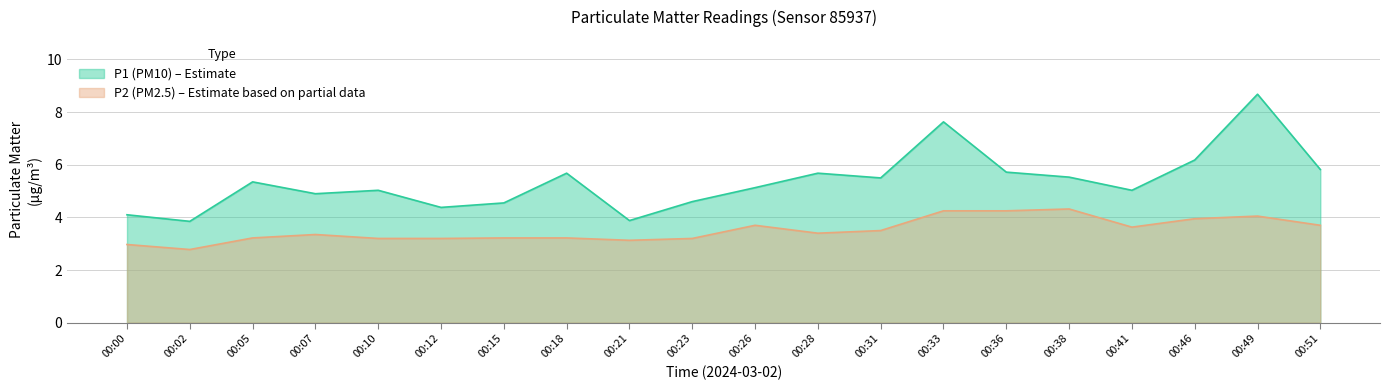

What is the lowest value of the P1 series?

3.9